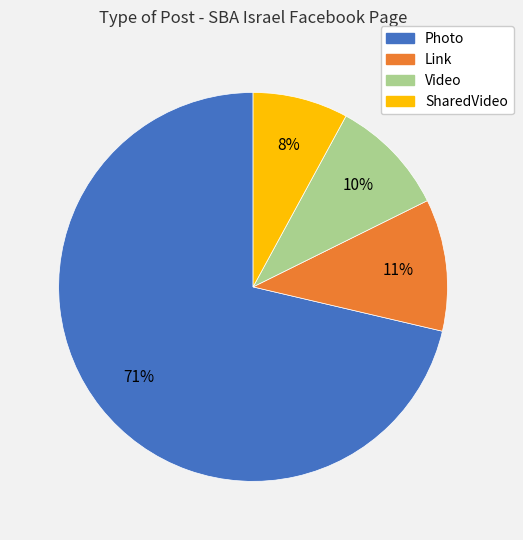

Does Link represent more than half of the total?

No